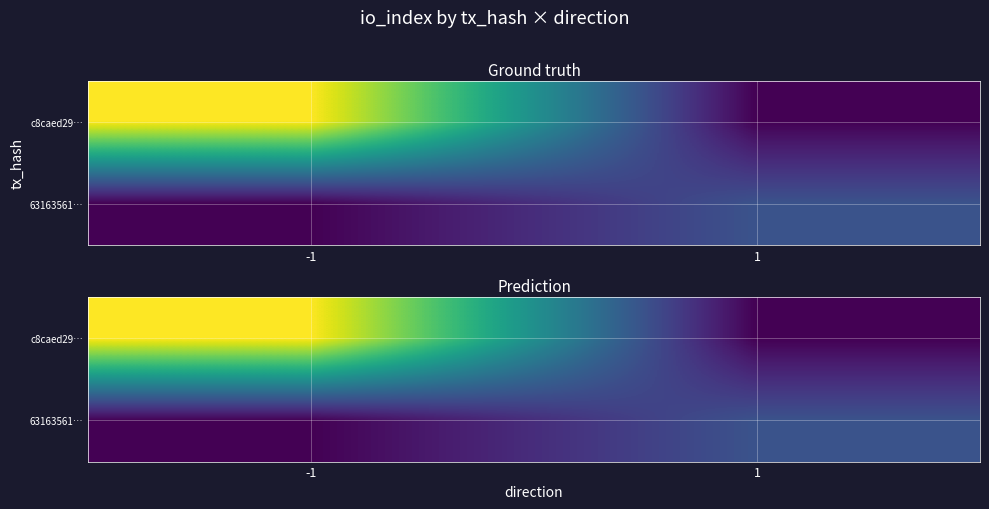

The value of c8caed29… at -1 is 155. True or false?

False